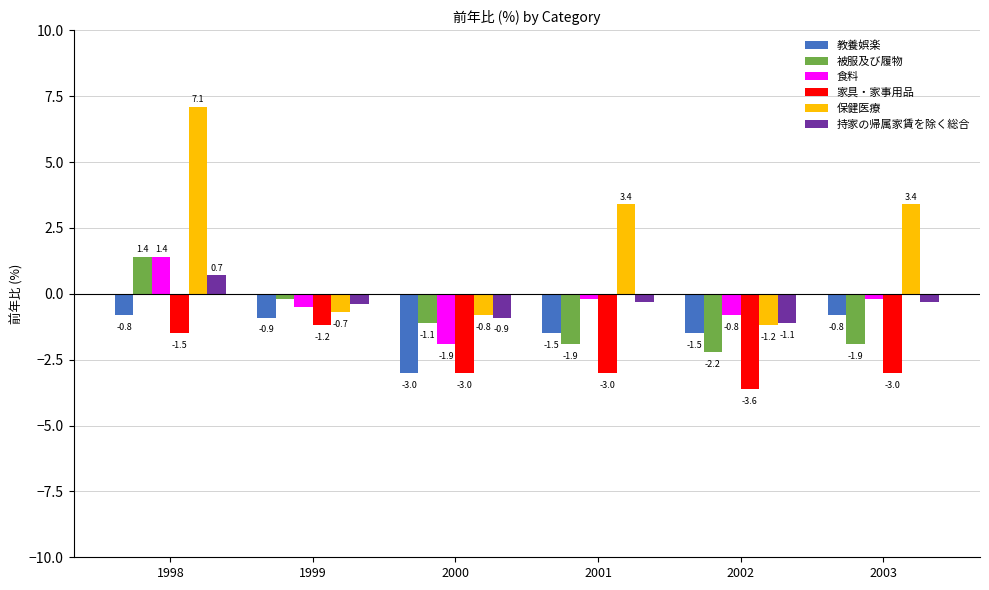

What is the sum of all 持家の帰属家賃を除く総合 values?

-2.3